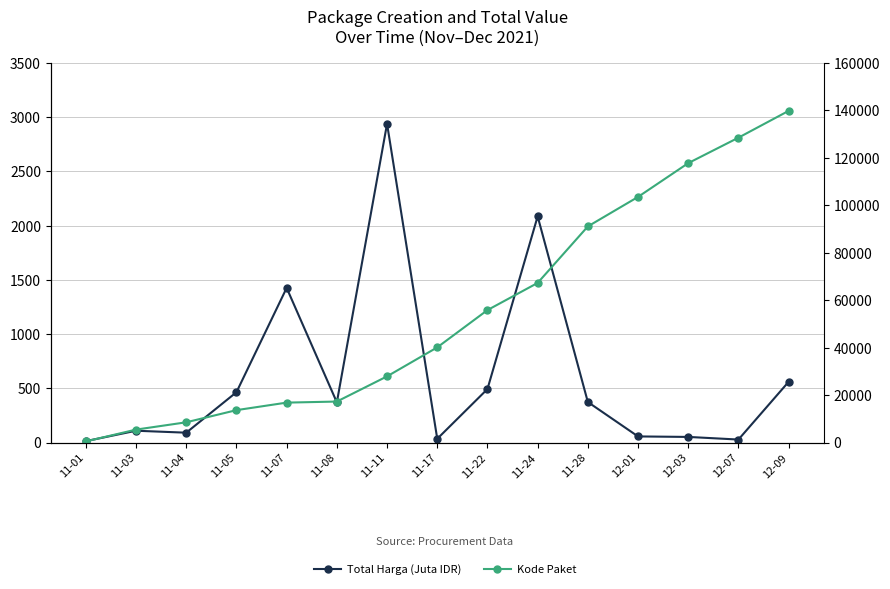

At which category does the chart reach its minimum across all series?

11-01